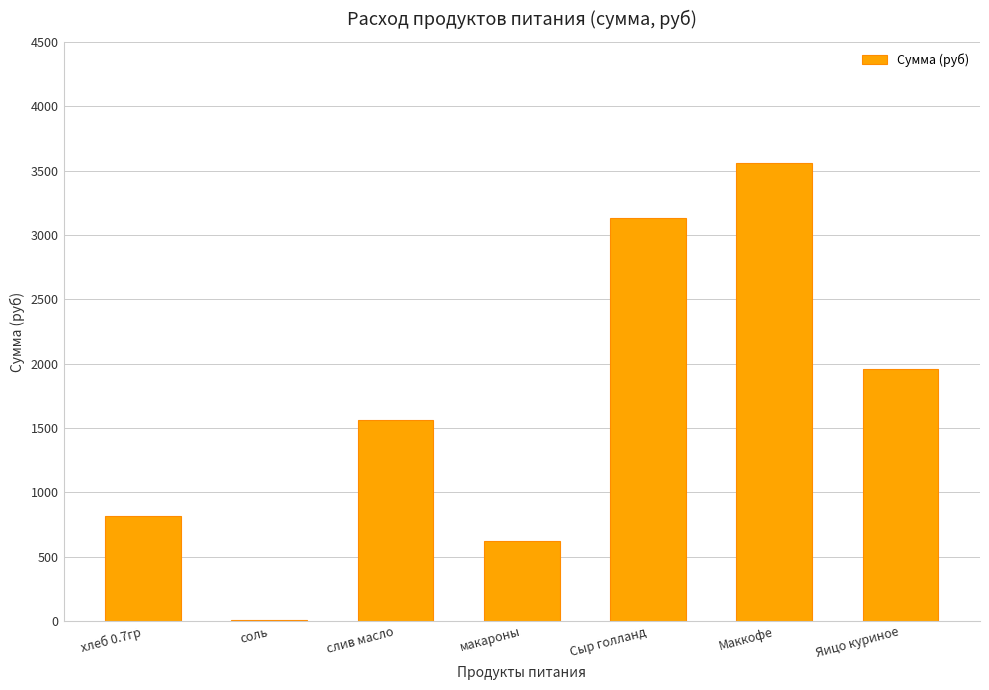

How many data points are above 1562?

4